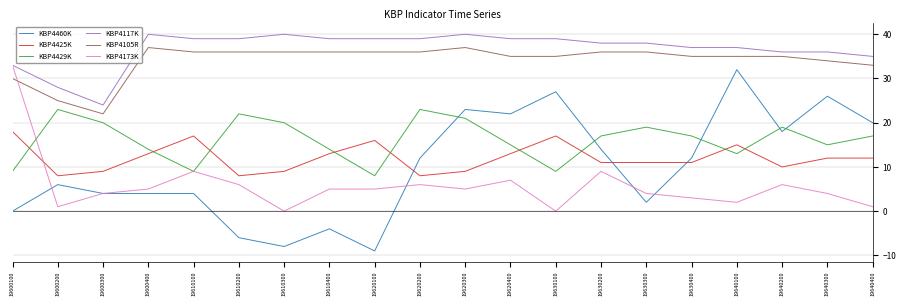

How many KBP4425K values are between 9 and 15?

13